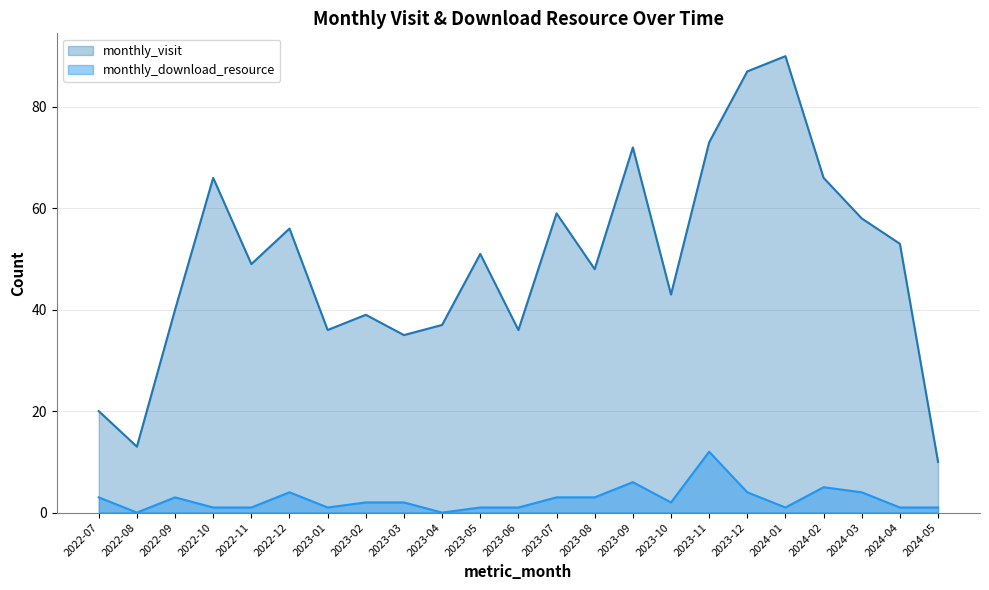

Is the value of monthly_visit at 2023-12 greater than the value of monthly_download_resource at 2023-08?

Yes